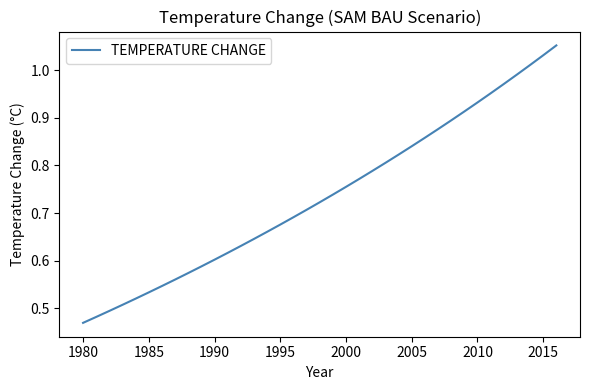

Does the chart display data point markers on the line(s)?

No